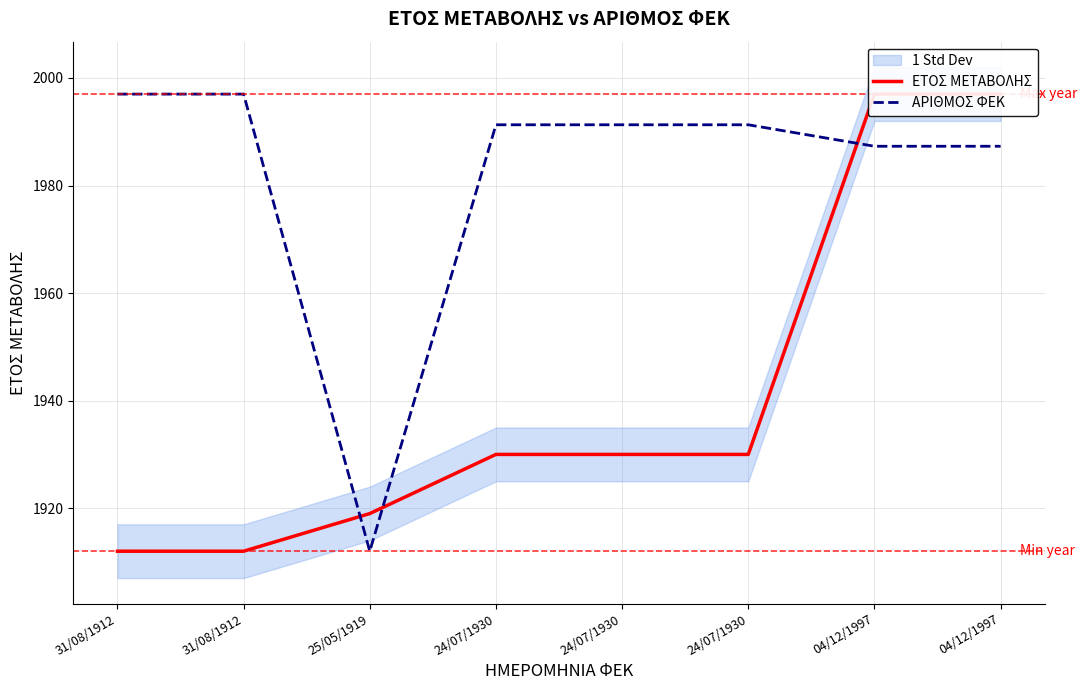

What is the label of the 4th point from the left?

24/07/1930